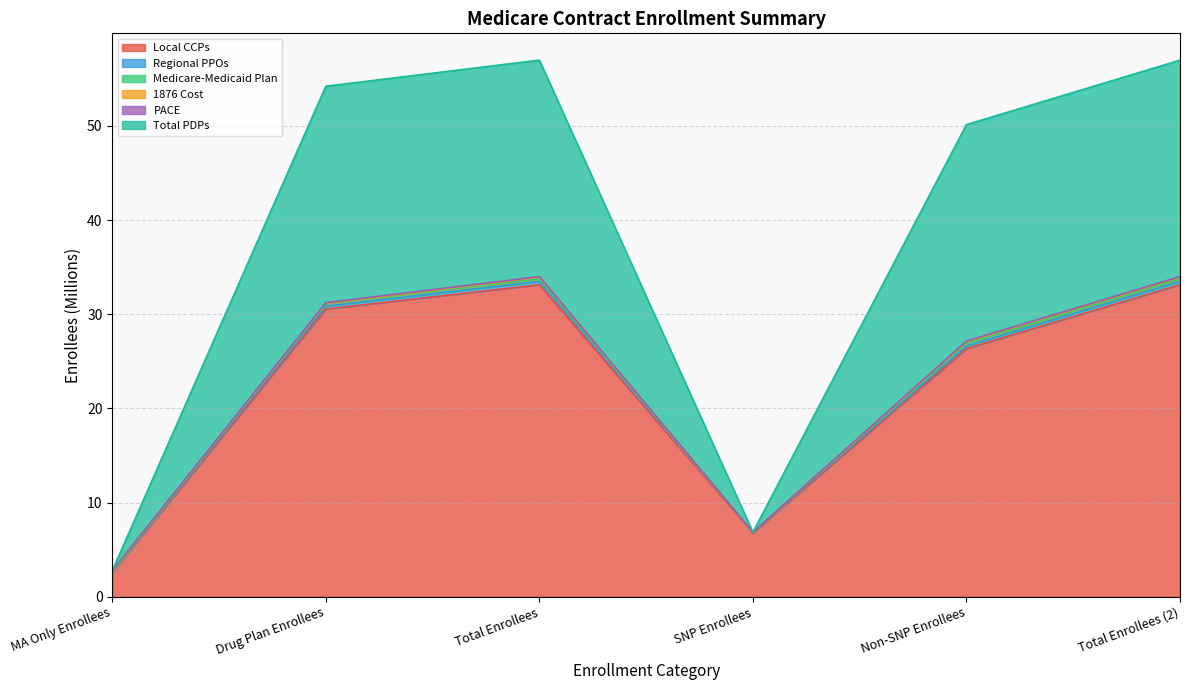

How many interior local valleys does the Regional PPOs series have?

1